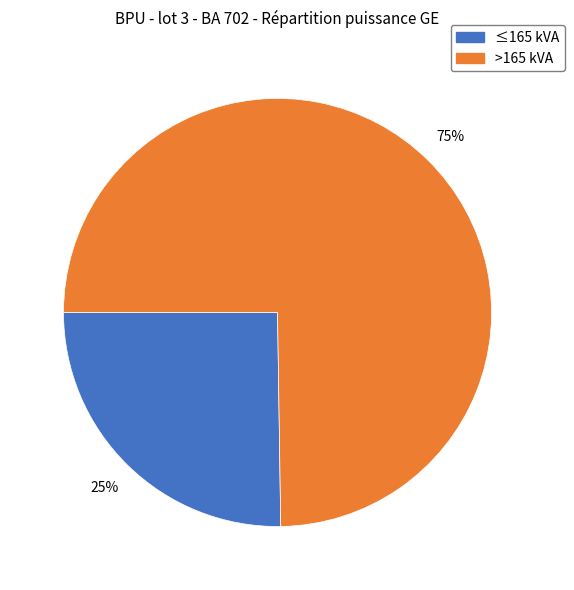

How many slices are in this pie chart?

2